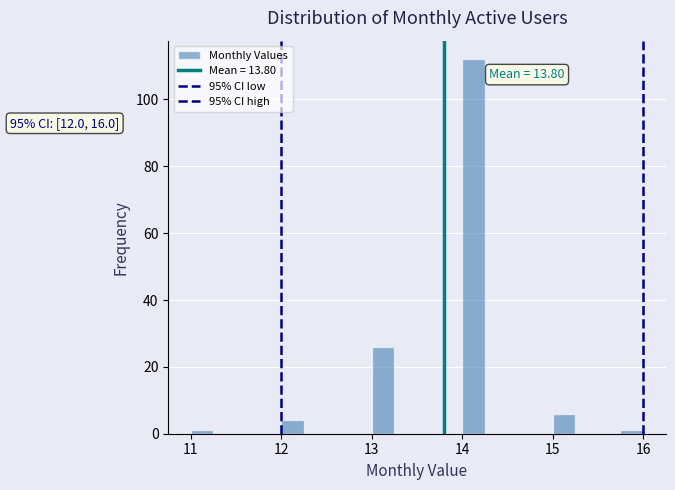

Around what value on the x-axis is the tallest bar? Give the approximate position of its centre, as read against the axis.

14.1